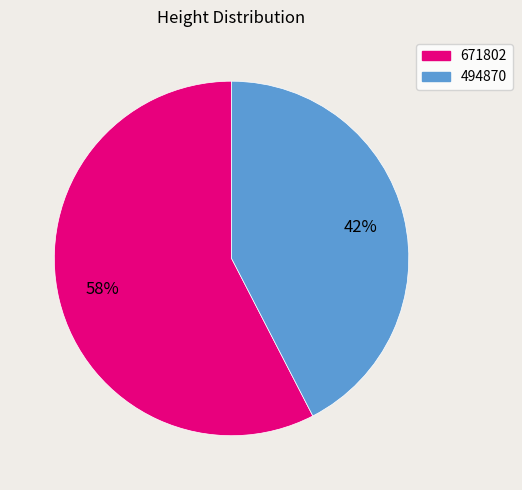

Count the number of slices in the pie.

2